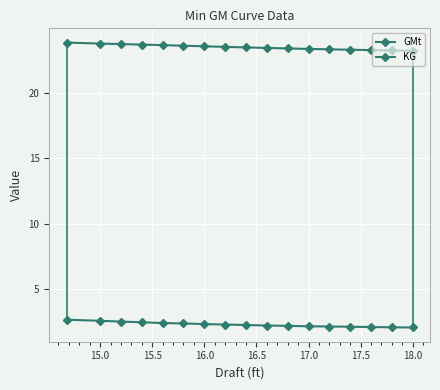

At how many categories does at least one series exceed 14?

17